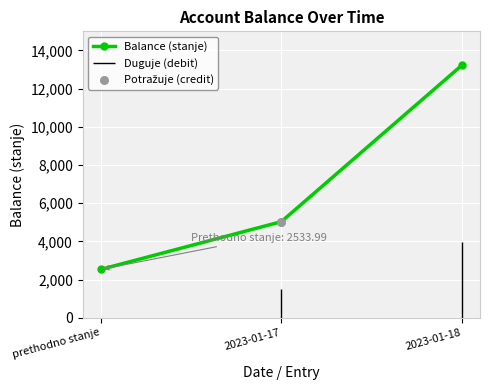

Between prethodno stanje and 2023-01-17, which is larger?

2023-01-17